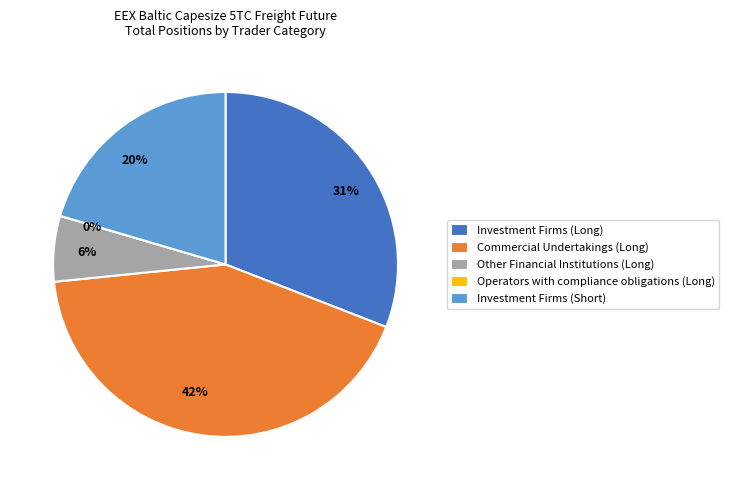

What is the change in value from Commercial Undertakings (Long) to Other Financial Institutions (Long)?

-21442.5